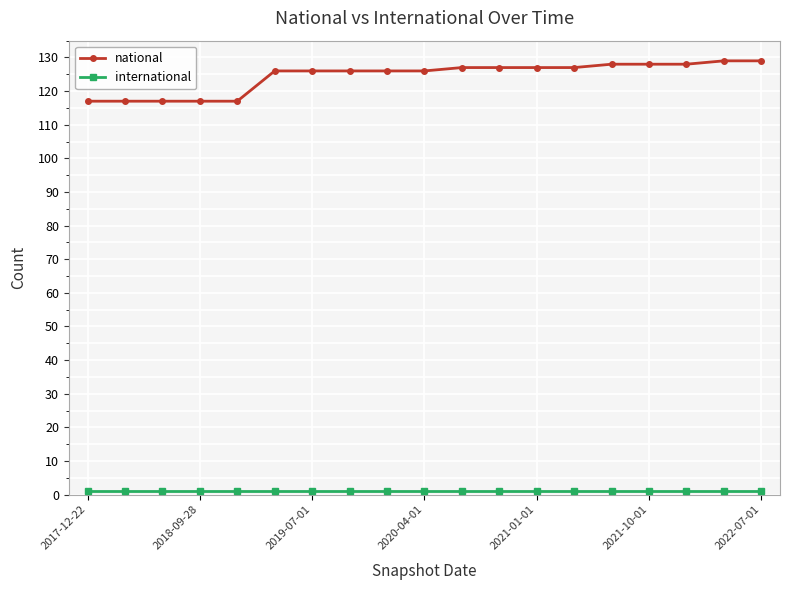

What is the difference between the maximum and minimum values in the national series?

12